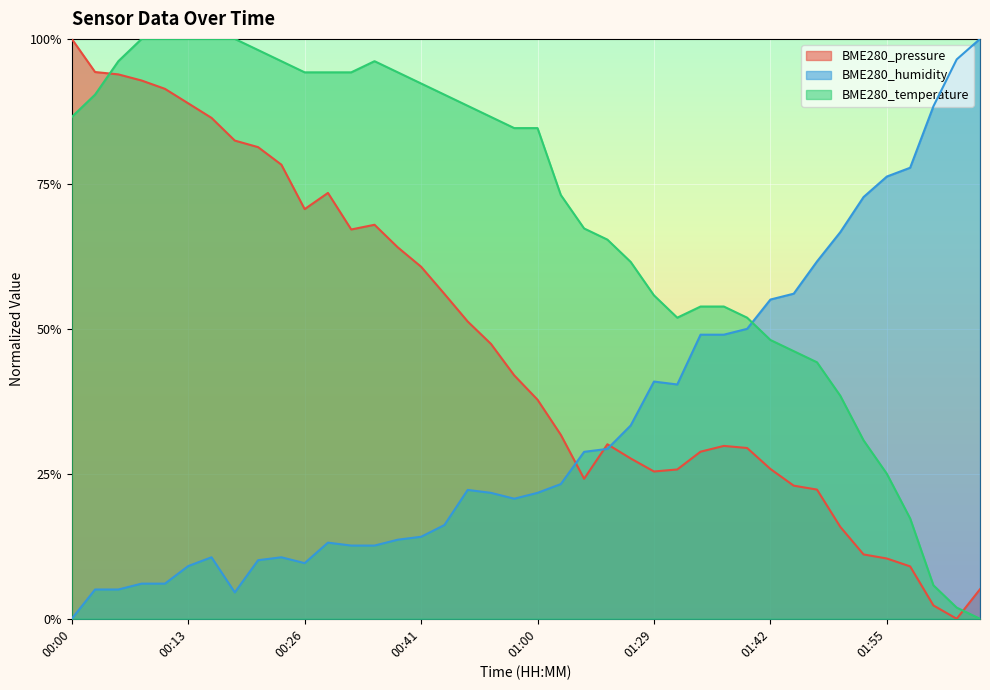

At which category does the chart reach its peak across all series?

00:00